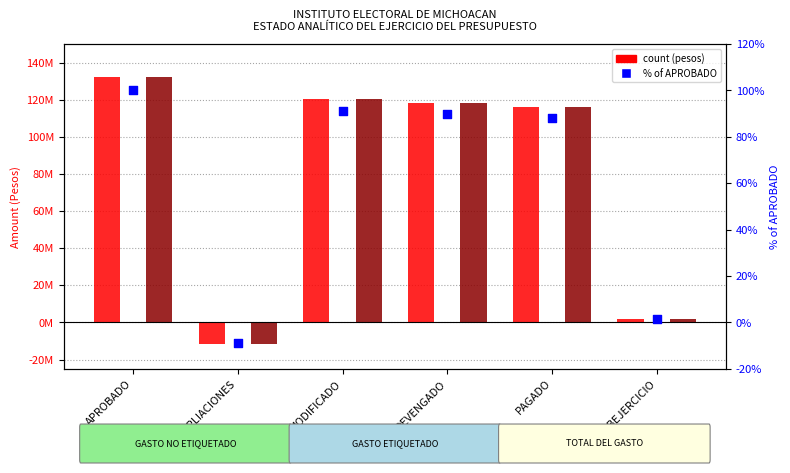

What is the total value across all series at DEVENGADO?

236755206.2